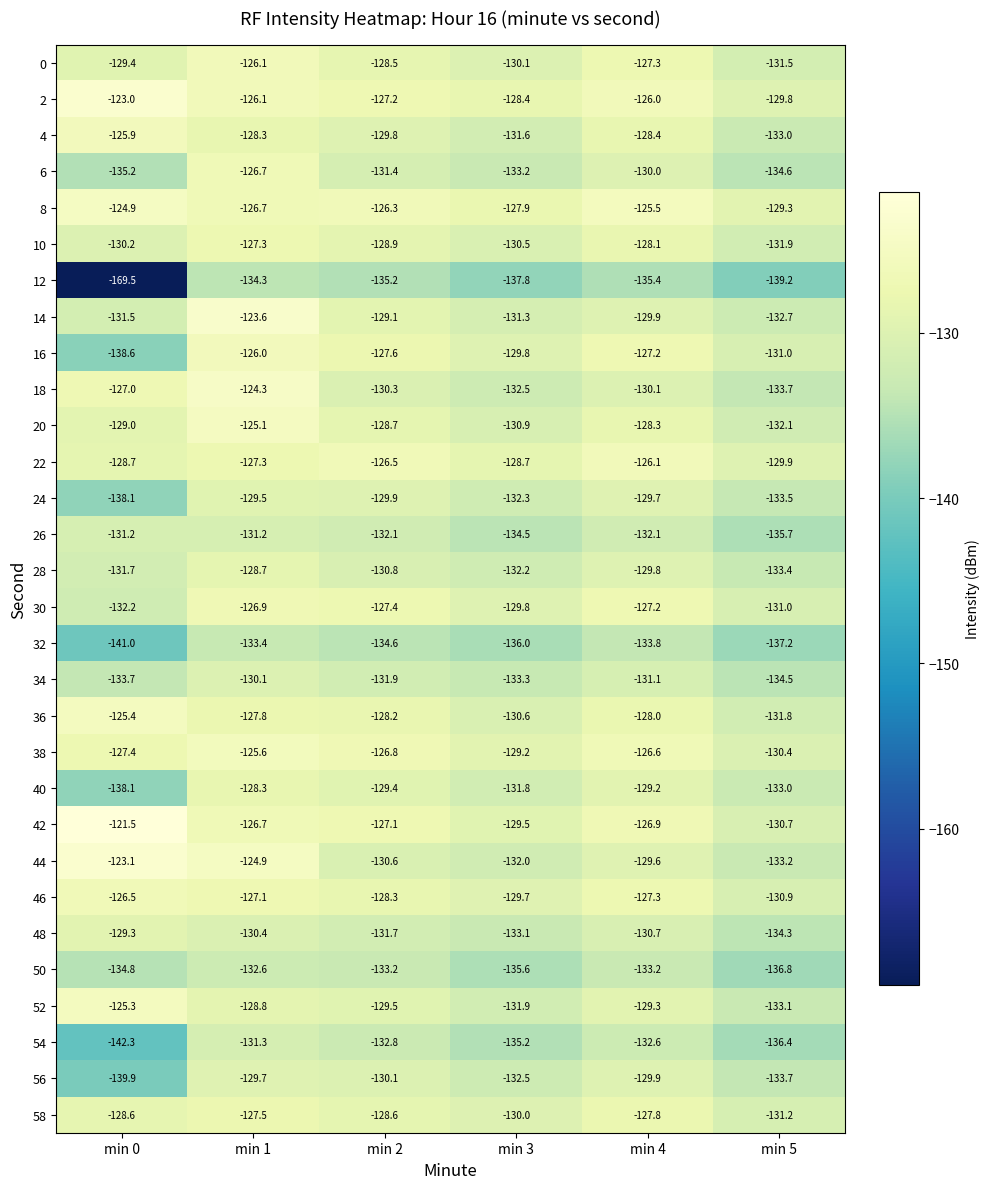

What is the sum of all 54 values?

-810.6